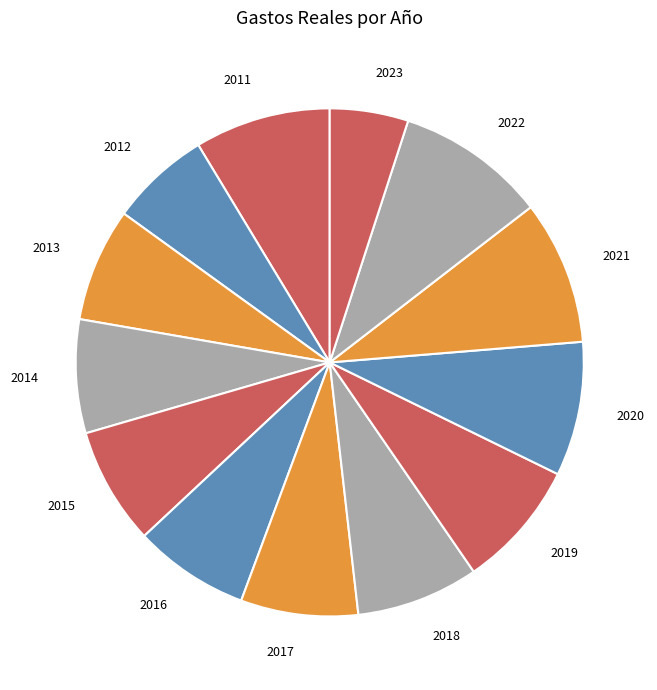

Count the number of slices in the pie.

13